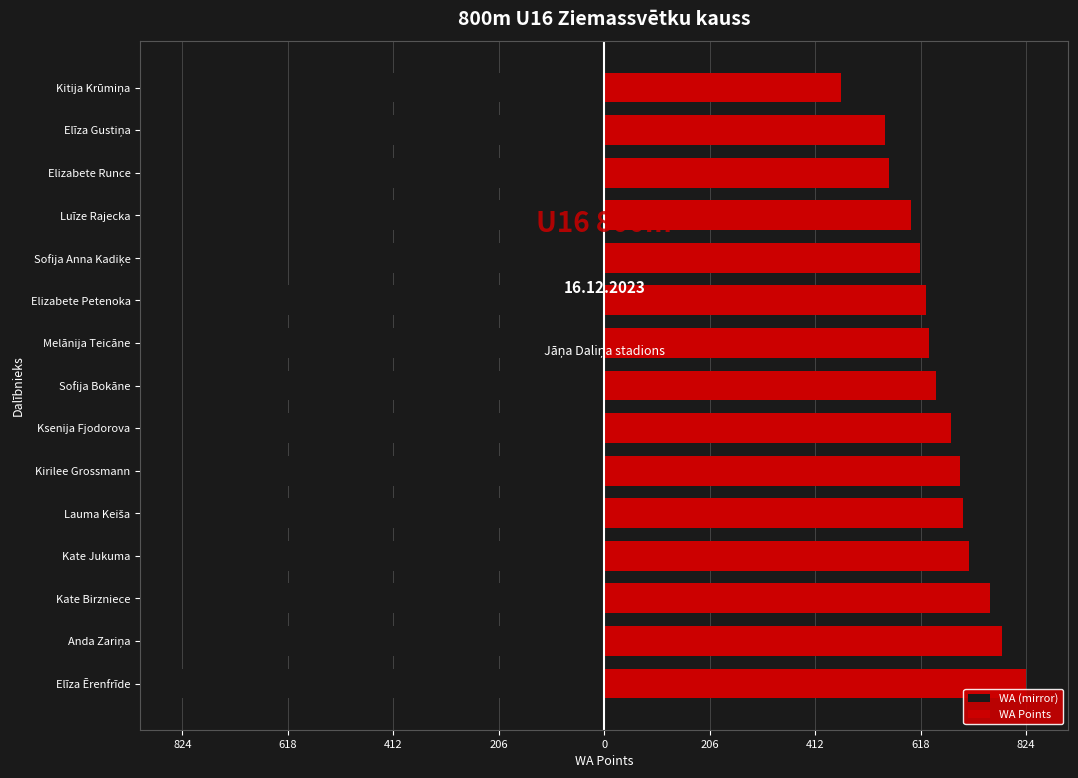

List the series in order of their peak value, highest first.

WA Points, WA (mirror)